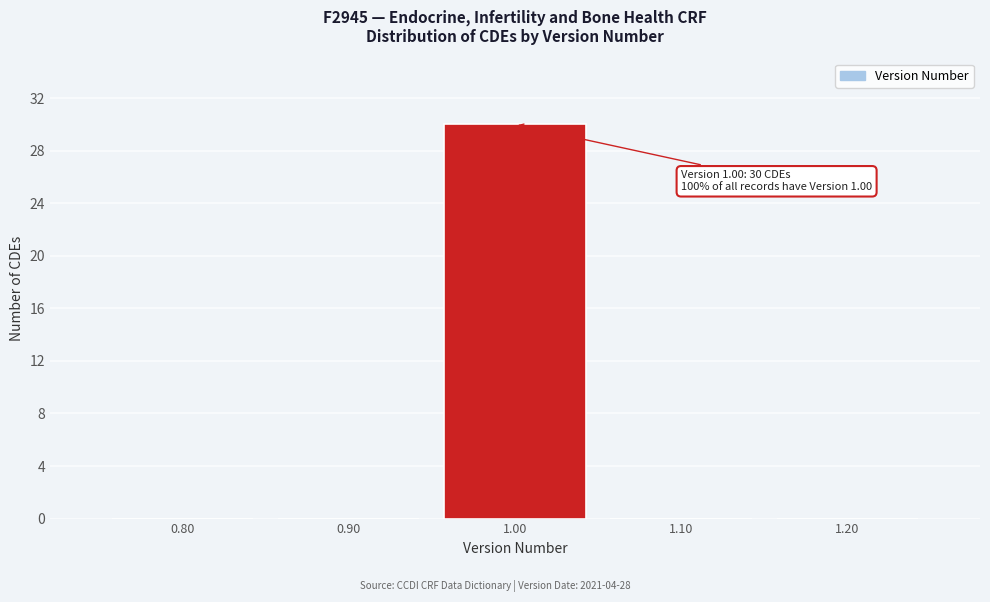

Which range on the x-axis has the tallest bar?

0.95 to 1.05